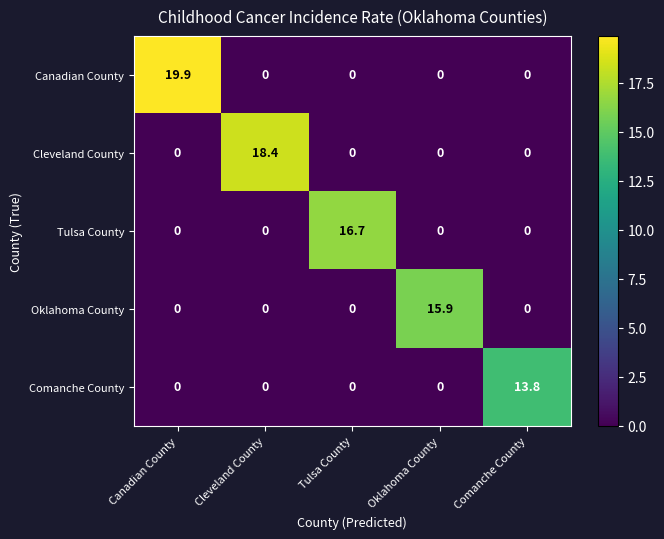

How many categories are shown in the chart?

5